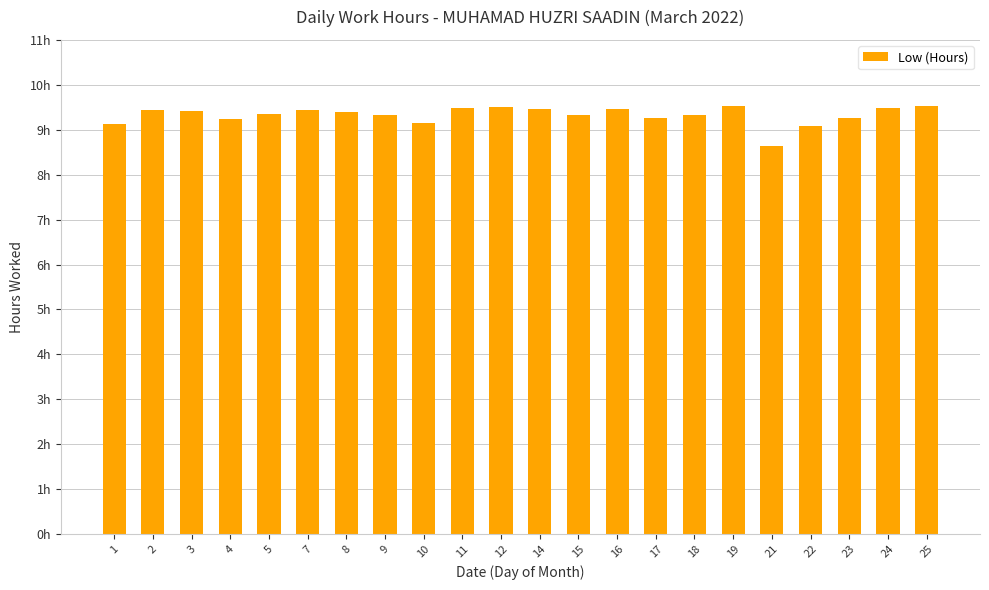

Are the bars horizontal?

No